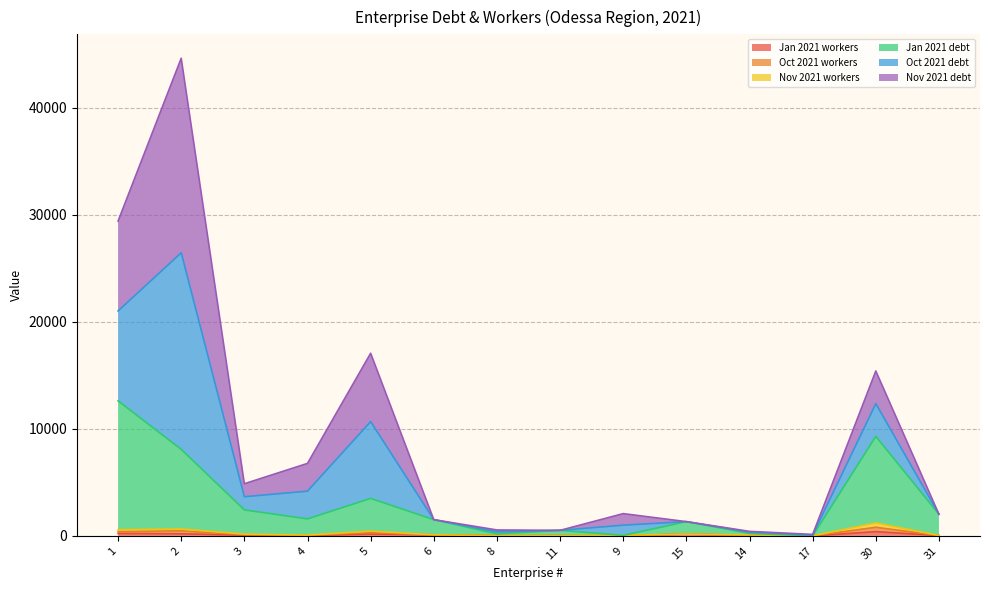

At which category is the sum across all series the highest?

2